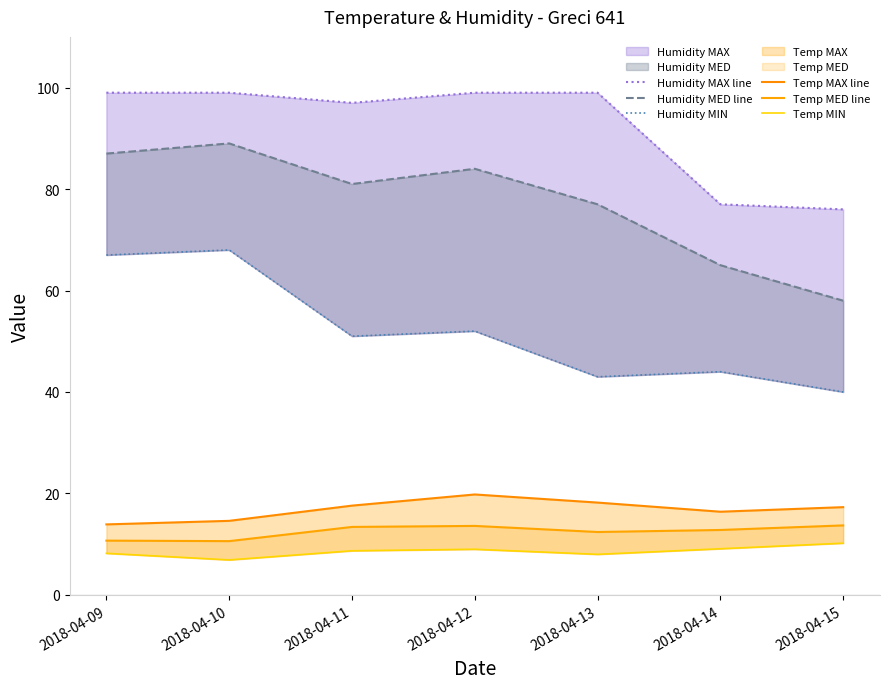

Which series changed the most between 2018-04-14 and 2018-04-15?

Humidity MED line